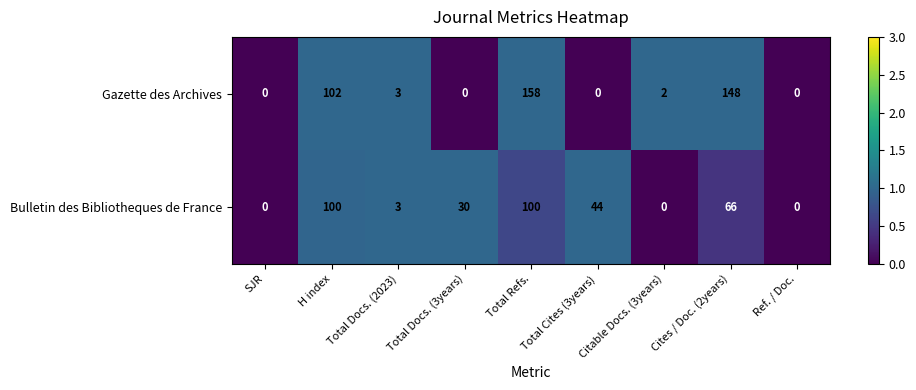

What is the total value across all series at Total Refs.?

258